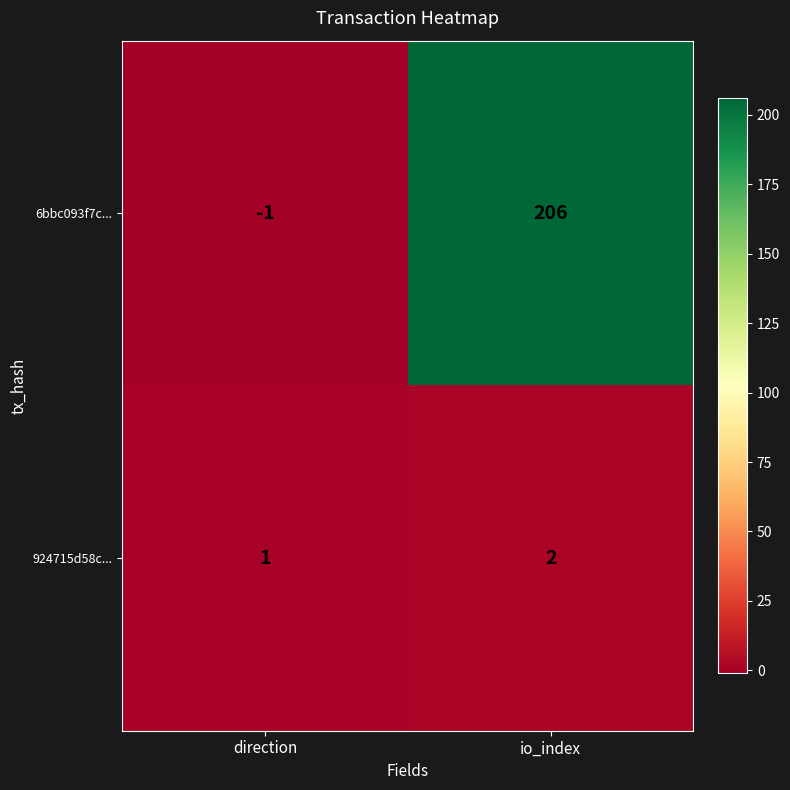

What is the difference between the highest and lowest values at io_index?

204